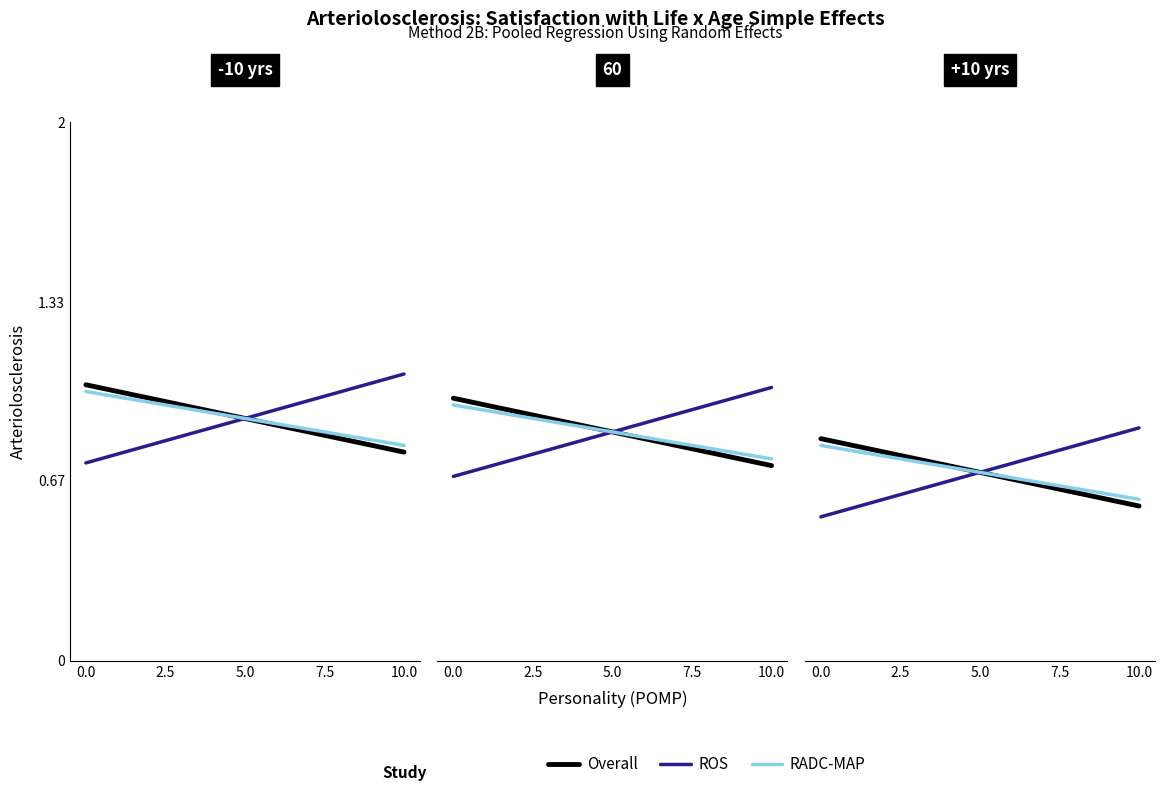

The ROS series shows 1.5 at 7. True or false?

False